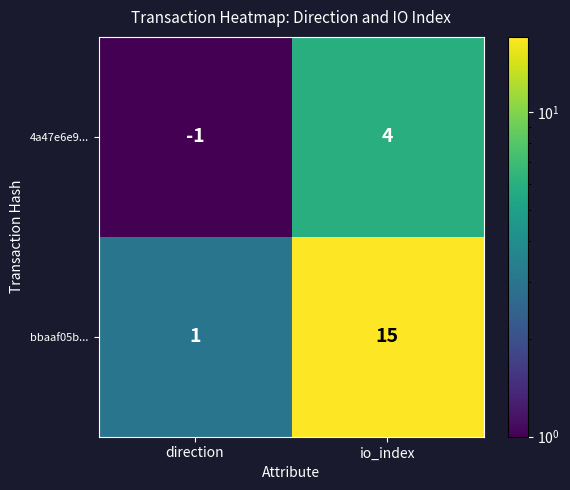

Rank the categories by bbaaf05b... value from highest to lowest.

io_index, direction